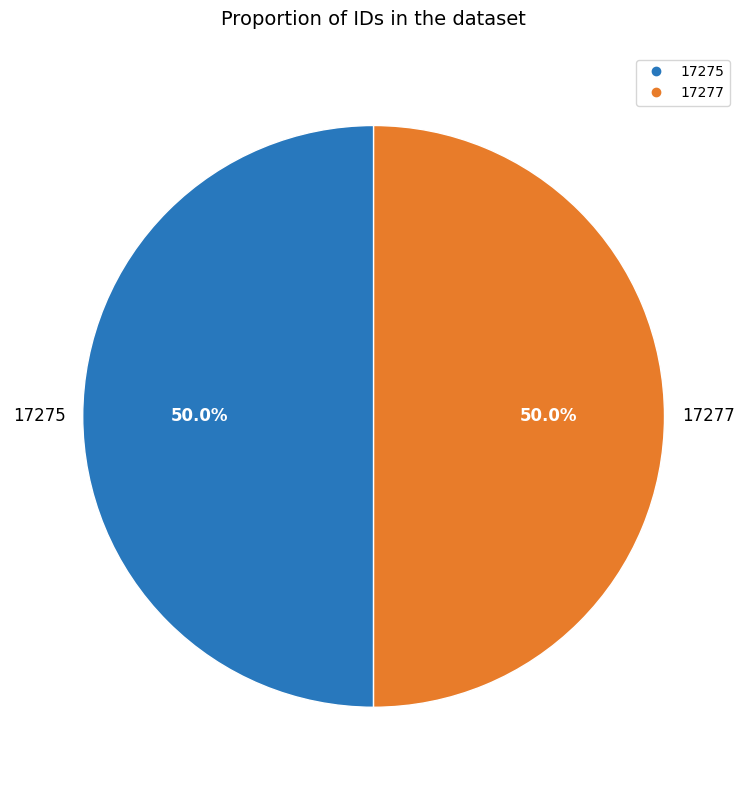

Approximately how many times larger is the value at 17275 compared to 17277?

1.0